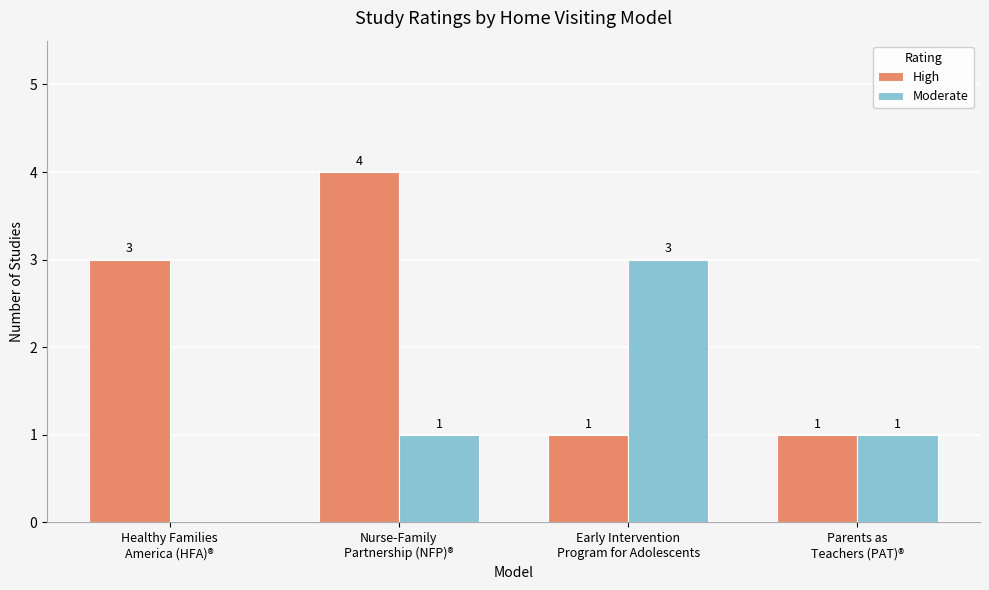

True or false: Moderate has a value of 1 at Nurse-Family
Partnership (NFP)®.

True